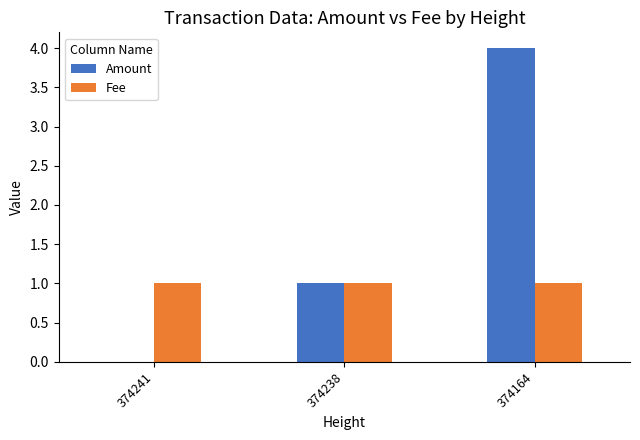

True or false: Fee has a value of 1 at 374238.

True